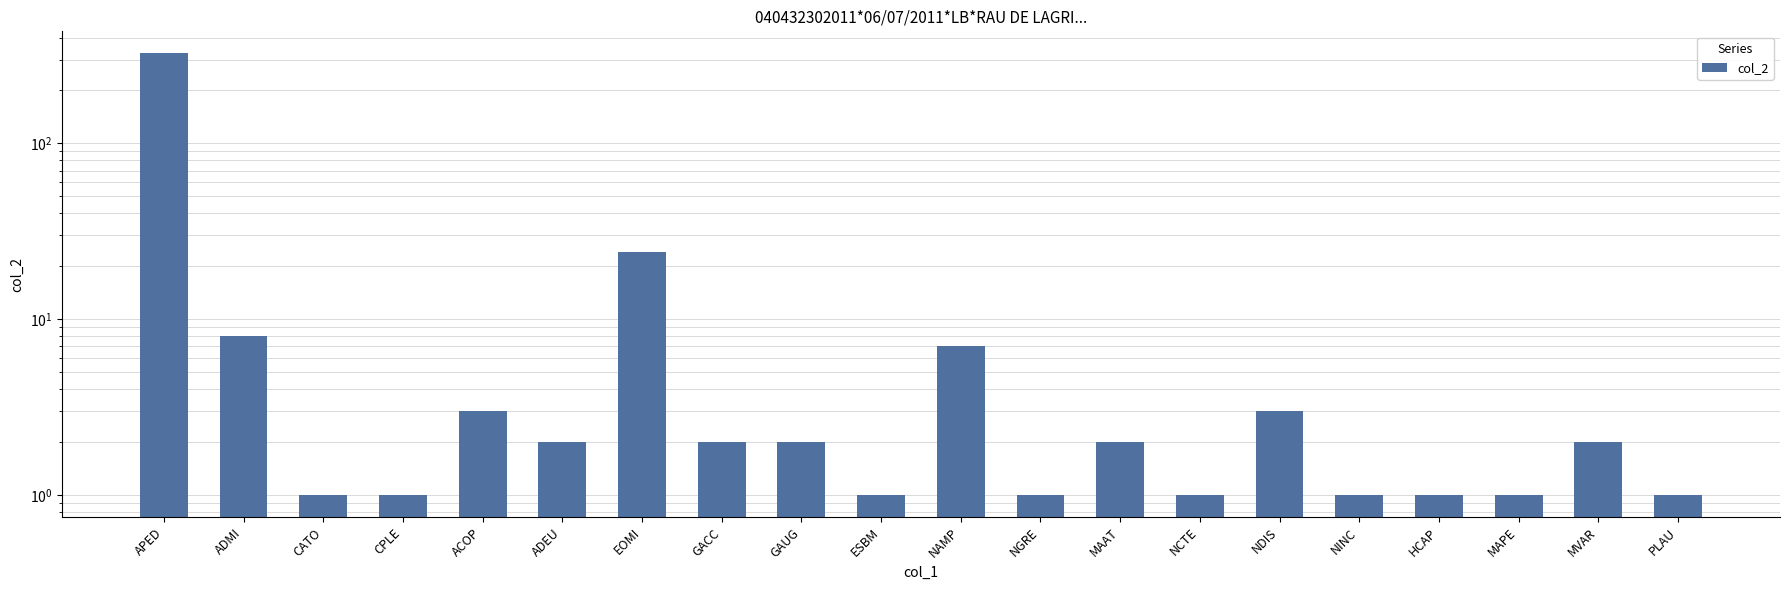

Reading left to right, list all the values displayed in this chart.

325	8	1	1	3	2	24	2	2	1	7	1	2	1	3	1	1	1	2	1